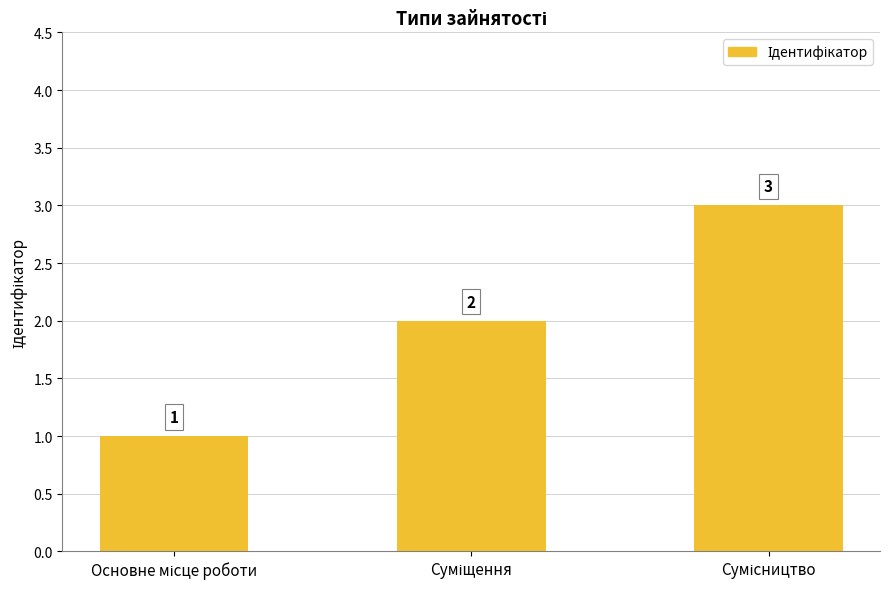

Does the chart contain any negative values?

No